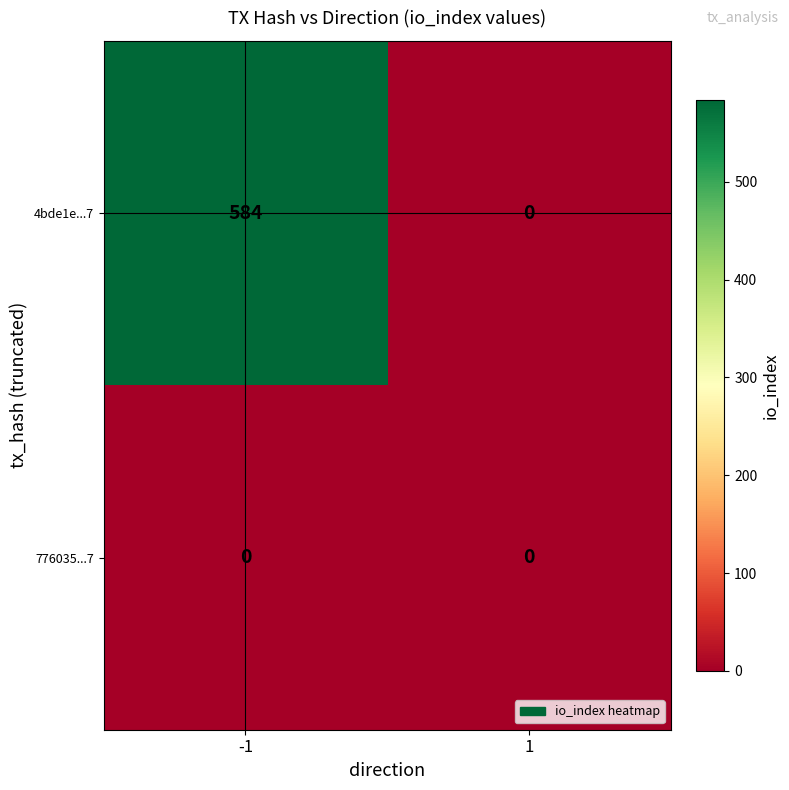

Reading left to right, list all the values displayed in this chart.

4bde1e...7: 584	0
776035...7: 0	0